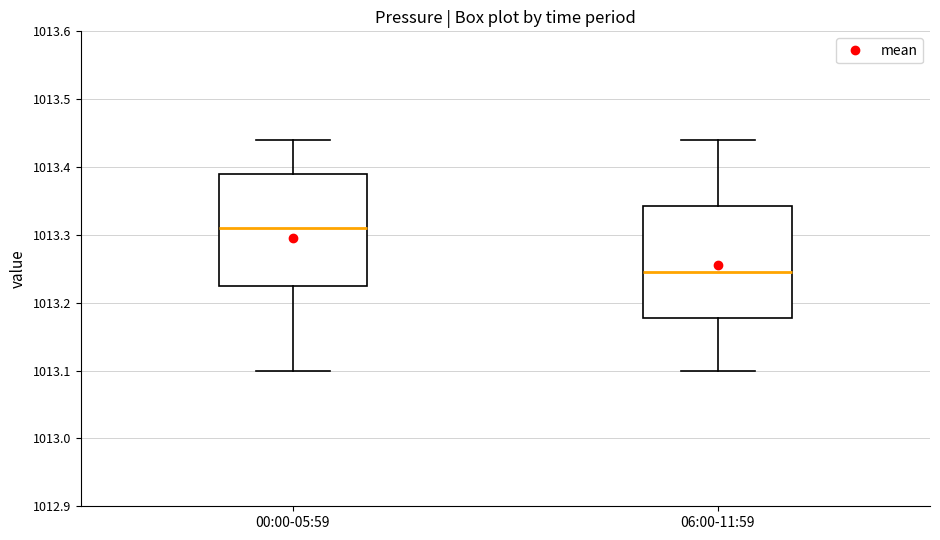

Reading left to right, read every box against the y-axis: the position of its median line, the range the box covers, and the ends of its whiskers. The values are not printed on the chart, so give them approximately, as read against the axis.

00:00-05:59: median 1013.31, box 1013.23 to 1013.39, whiskers 1013.10 to 1013.44
06:00-11:59: median 1013.25, box 1013.18 to 1013.34, whiskers 1013.10 to 1013.44